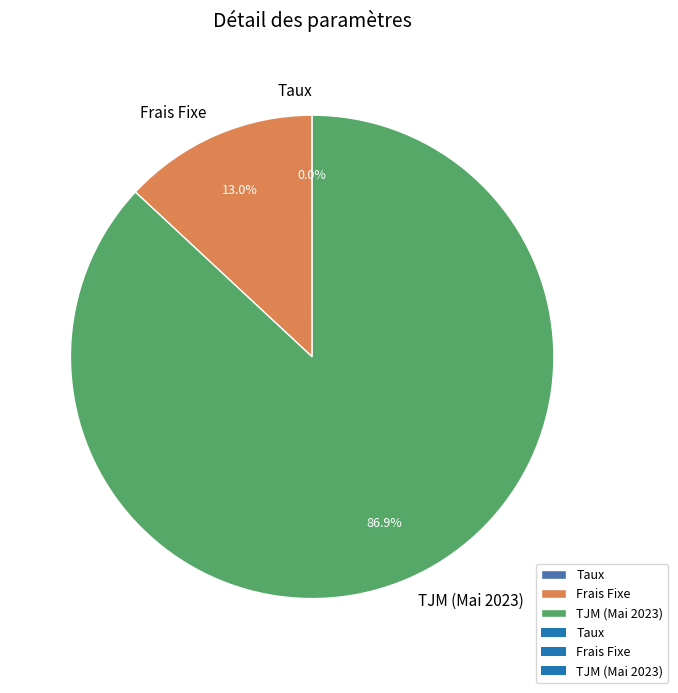

What is the total percentage of TJM (Mai 2023) and Frais Fixe?

100.0%